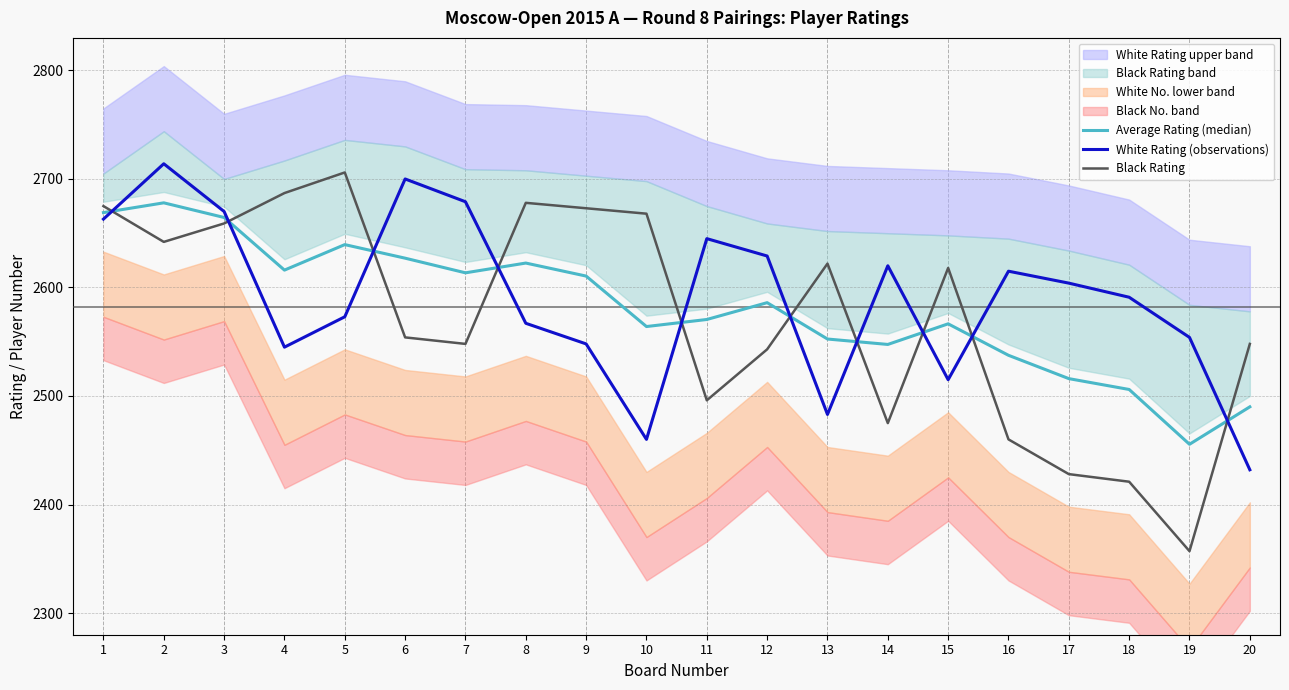

Which series ends up on top after the final intersection of White Rating (observations) and Black Rating?

Black Rating